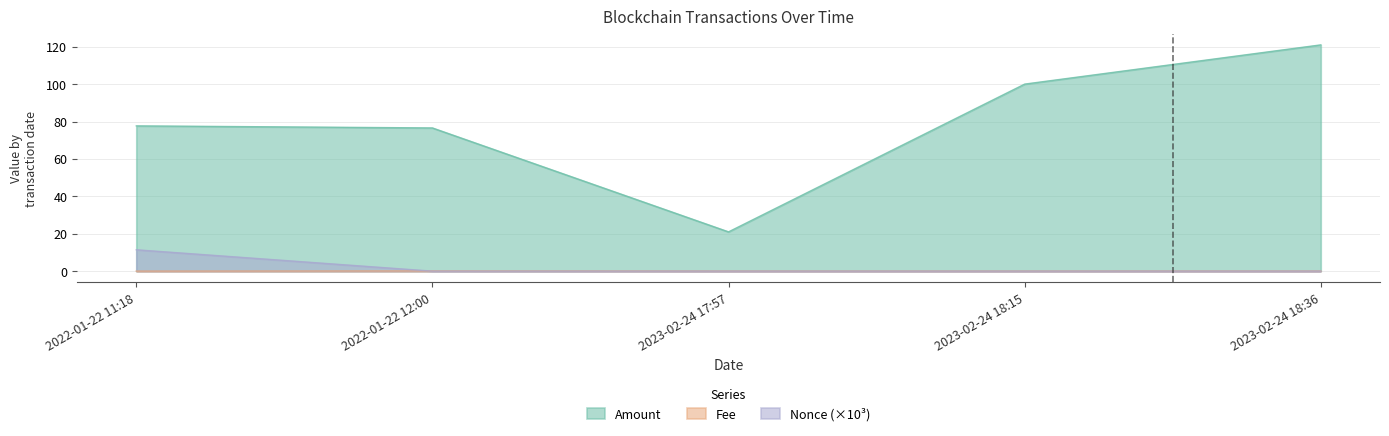

What is the sum of all Fee values?

0.2